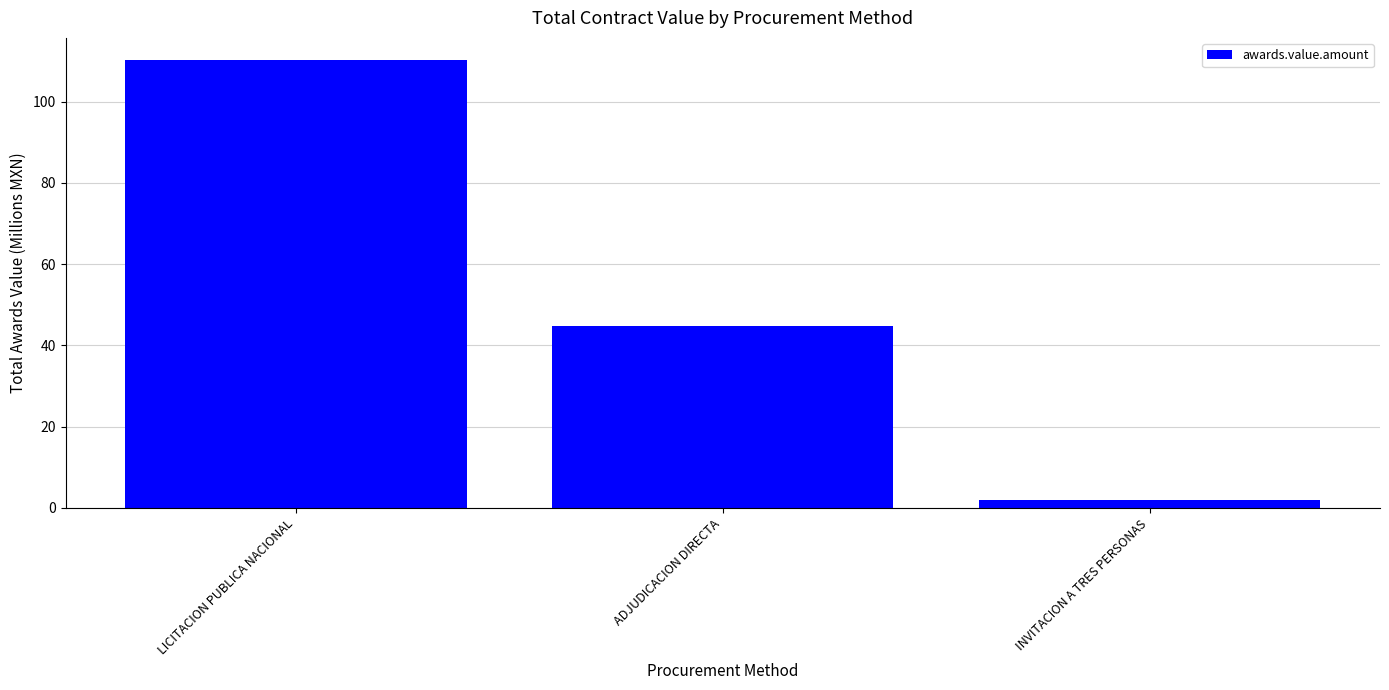

What is the value of the 3rd bar from the left?

2.0